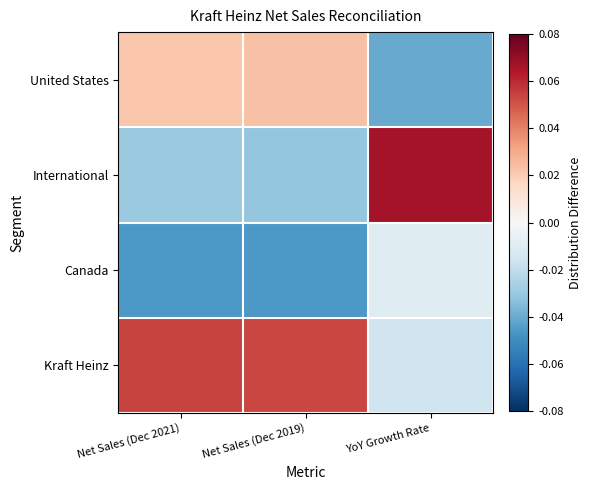

What is the difference between the highest and lowest values at YoY Growth Rate?

0.1